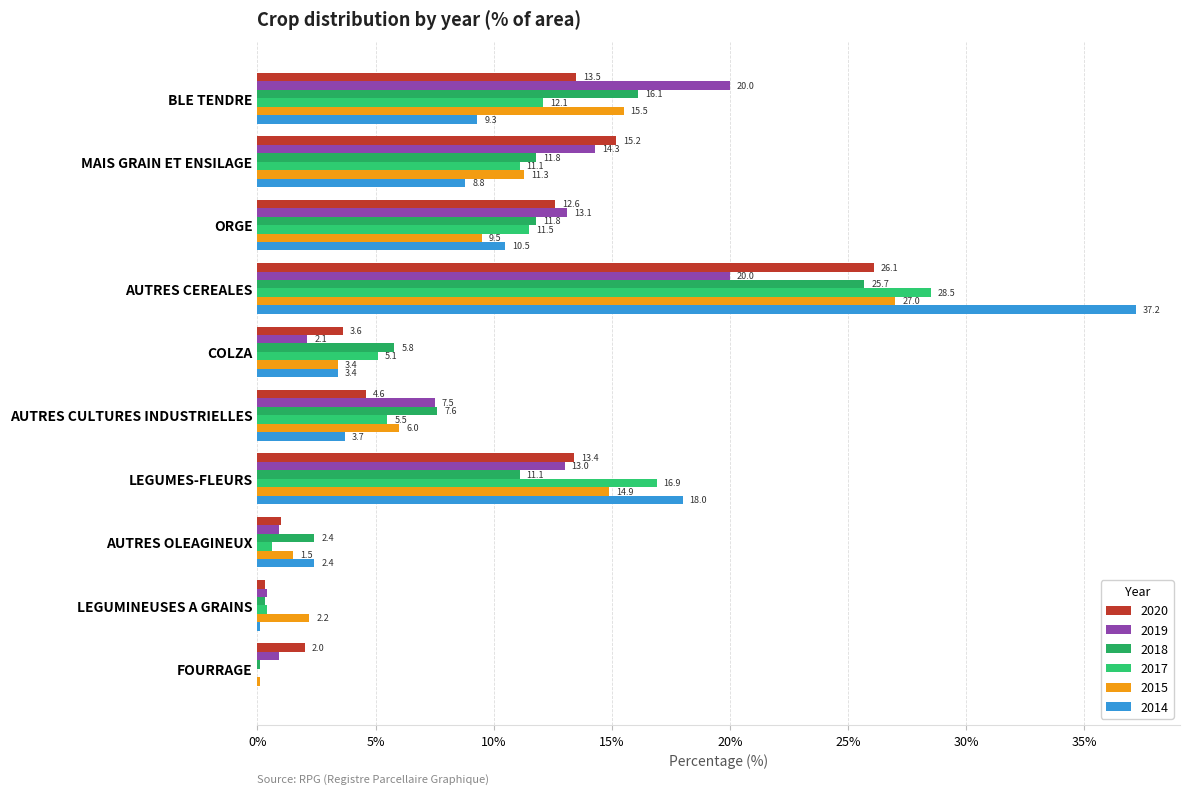

How many series are shown in this chart?

6